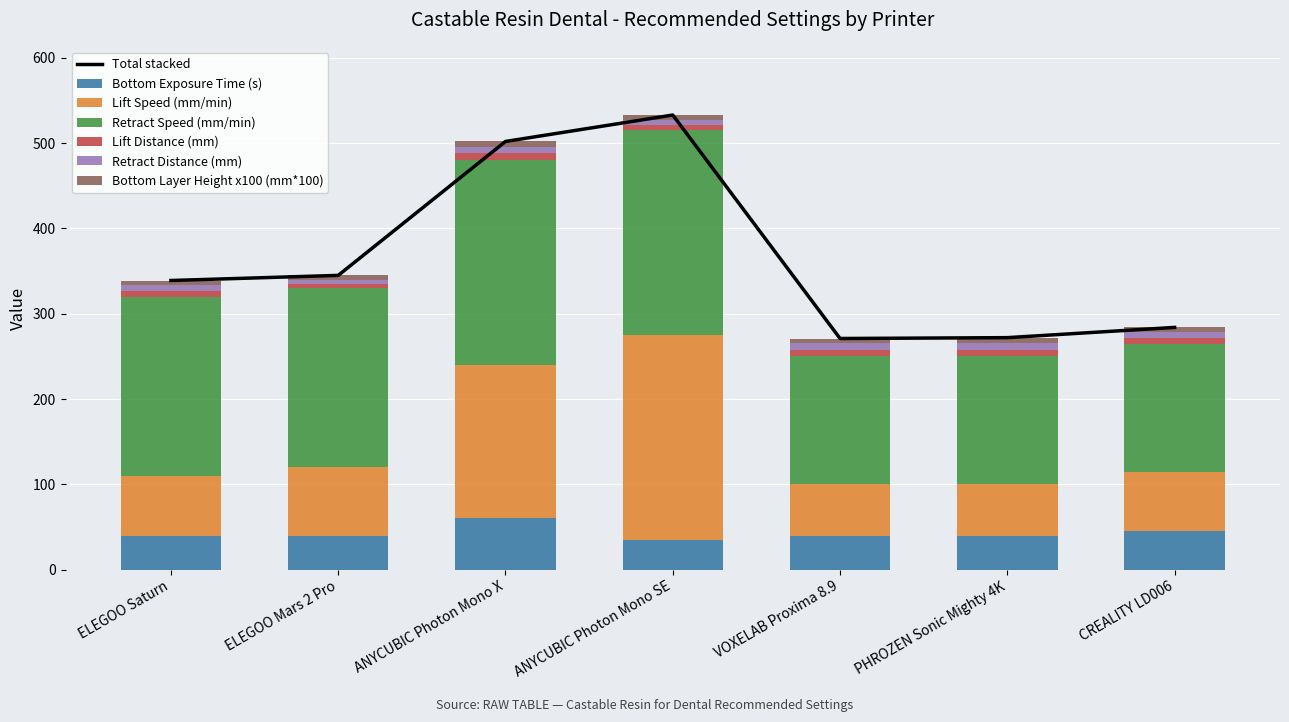

Between CREALITY LD006 and ANYCUBIC Photon Mono SE, which is larger?

CREALITY LD006